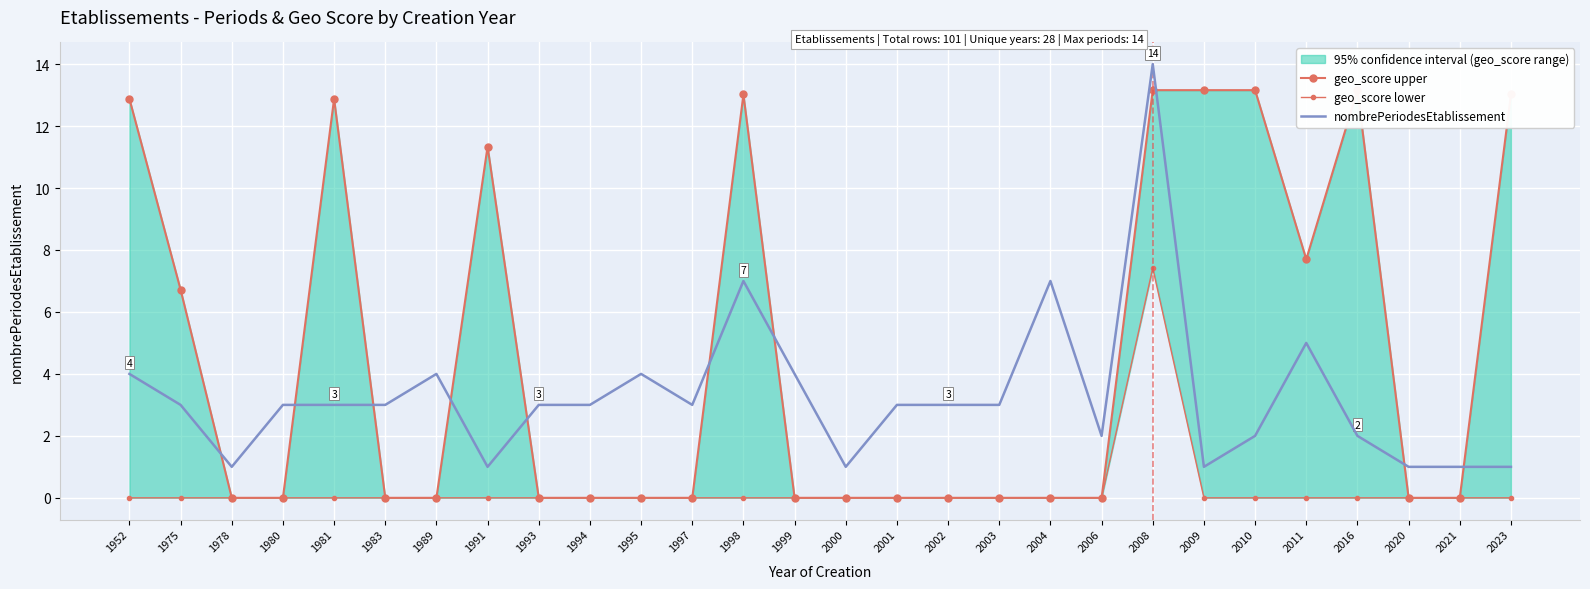

The nombrePeriodesEtablissement series shows 11.1 at 2004. True or false?

False